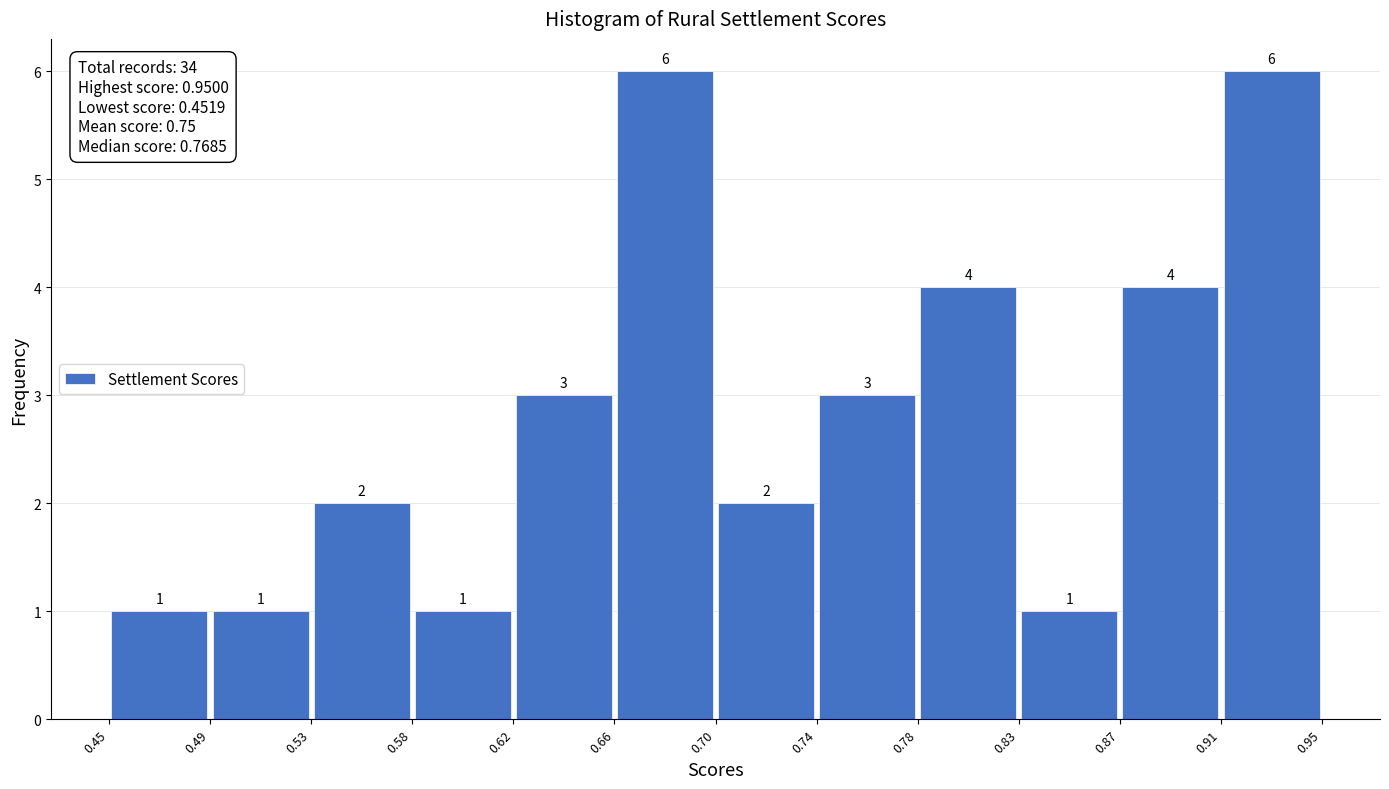

Reading left to right, transcribe this chart: for each bar, give the range it covers on the x-axis and its height.

0.45 to 0.49: 1
0.49 to 0.53: 1
0.53 to 0.58: 2
0.58 to 0.62: 1
0.62 to 0.66: 3
0.66 to 0.70: 6
0.70 to 0.74: 2
0.74 to 0.78: 3
0.78 to 0.83: 4
0.83 to 0.87: 1
0.87 to 0.91: 4
0.91 to 0.95: 6